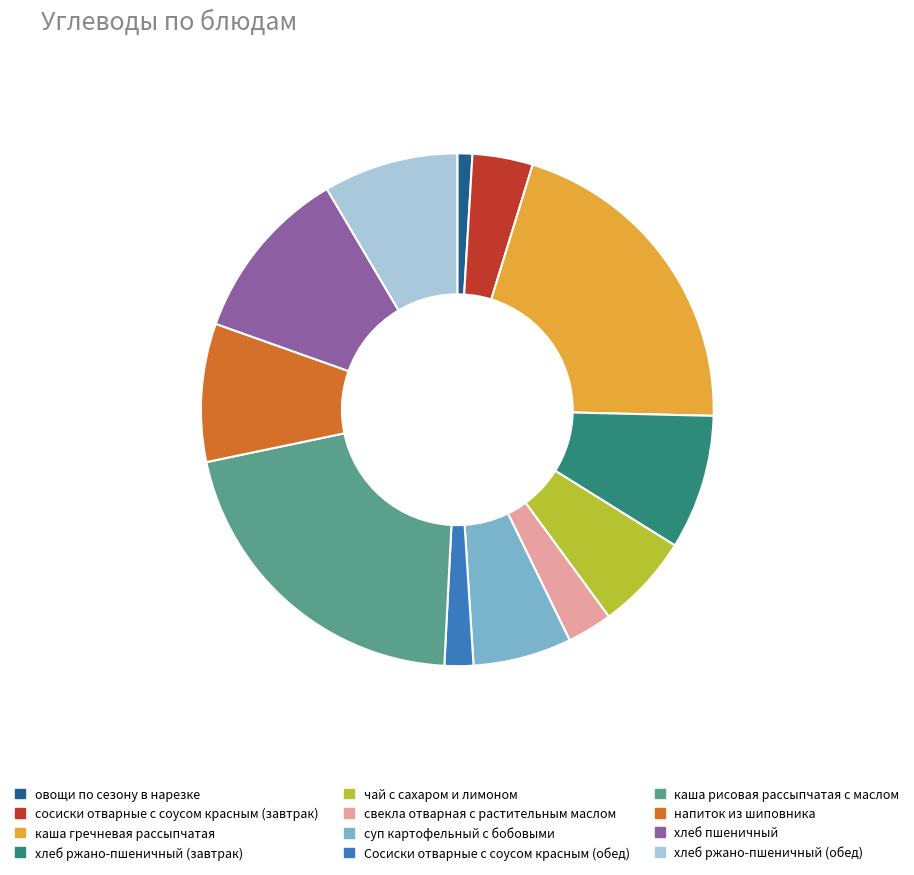

True or false: хлеб ржано-пшеничный (обед) accounts for 8% of the total.

True